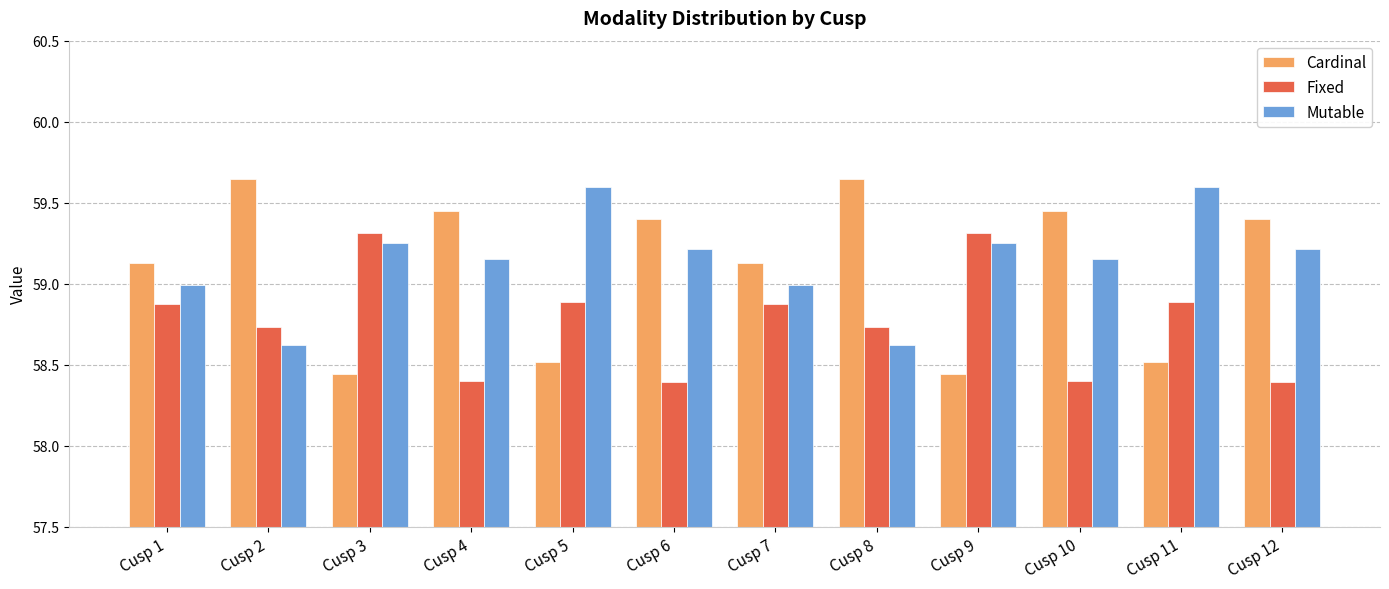

Is the value of Cardinal at Cusp 6 greater than the value of Fixed at Cusp 7?

Yes